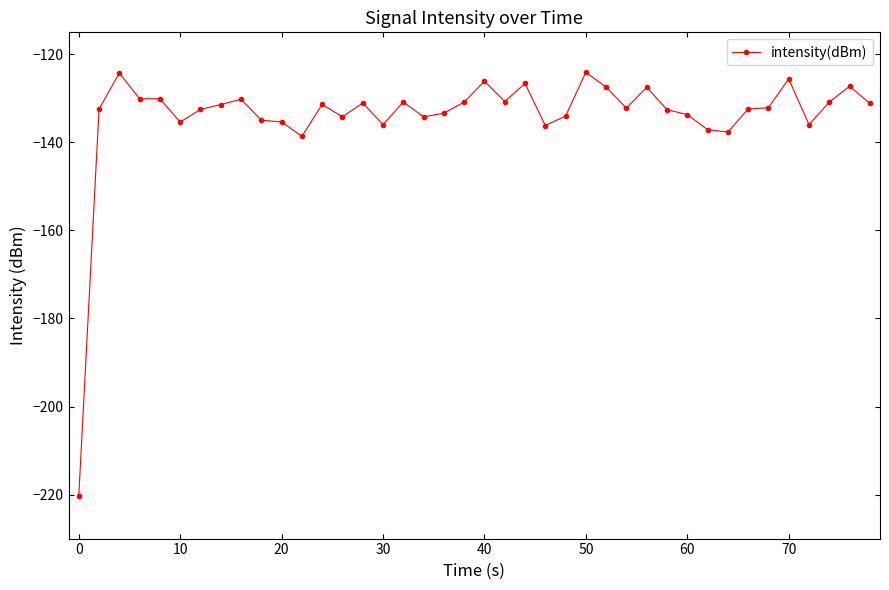

What is the difference between the maximum and second lowest values?

14.6